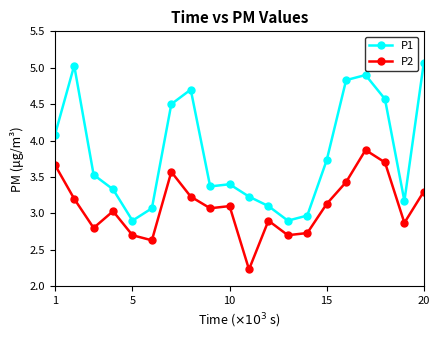

What is the minimum value for P1?

2.9